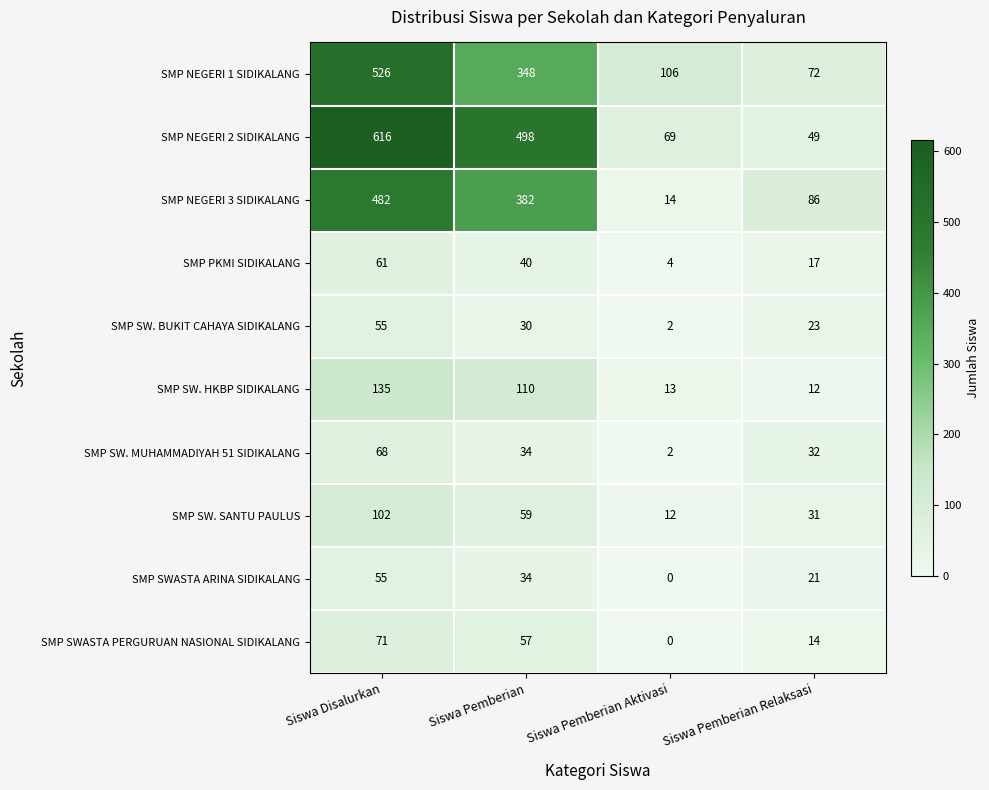

True or false: SMP NEGERI 3 SIDIKALANG has a value of 134 at Siswa Pemberian Relaksasi.

False